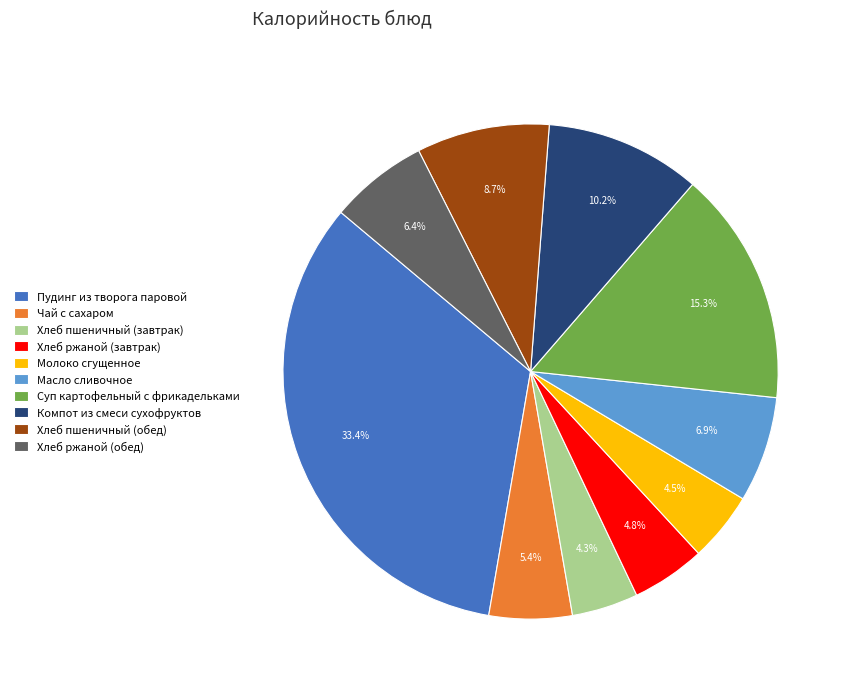

What percentage do Чай с сахаром and Хлеб ржаной (обед) together represent?

11.8%